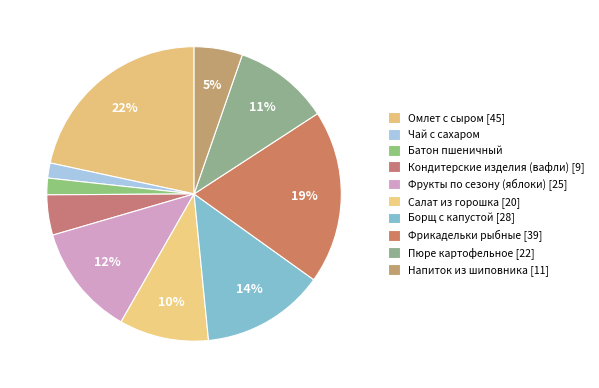

Between Кондитерские изделия (вафли) and Пюре картофельное, which is larger?

Пюре картофельное